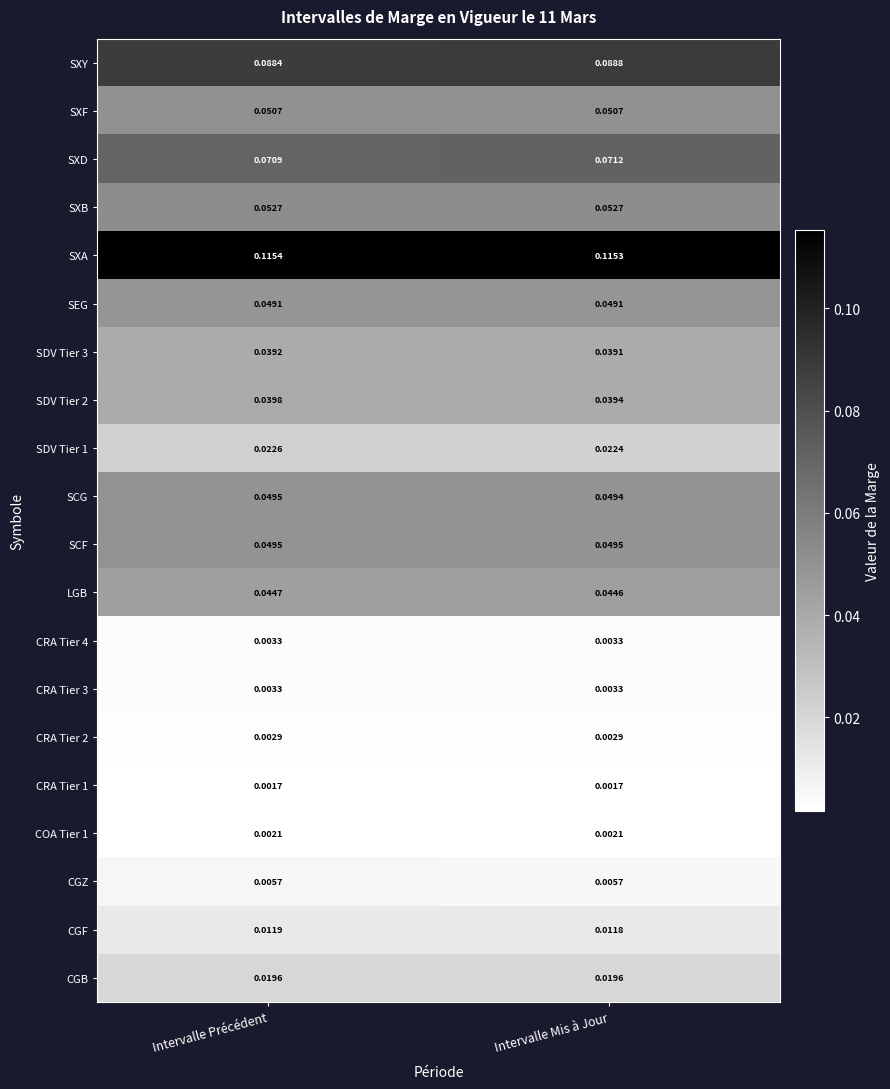

Is the value of SEG at Intervalle Précédent greater than the value of COA Tier 1 at Intervalle Mis à Jour?

Yes